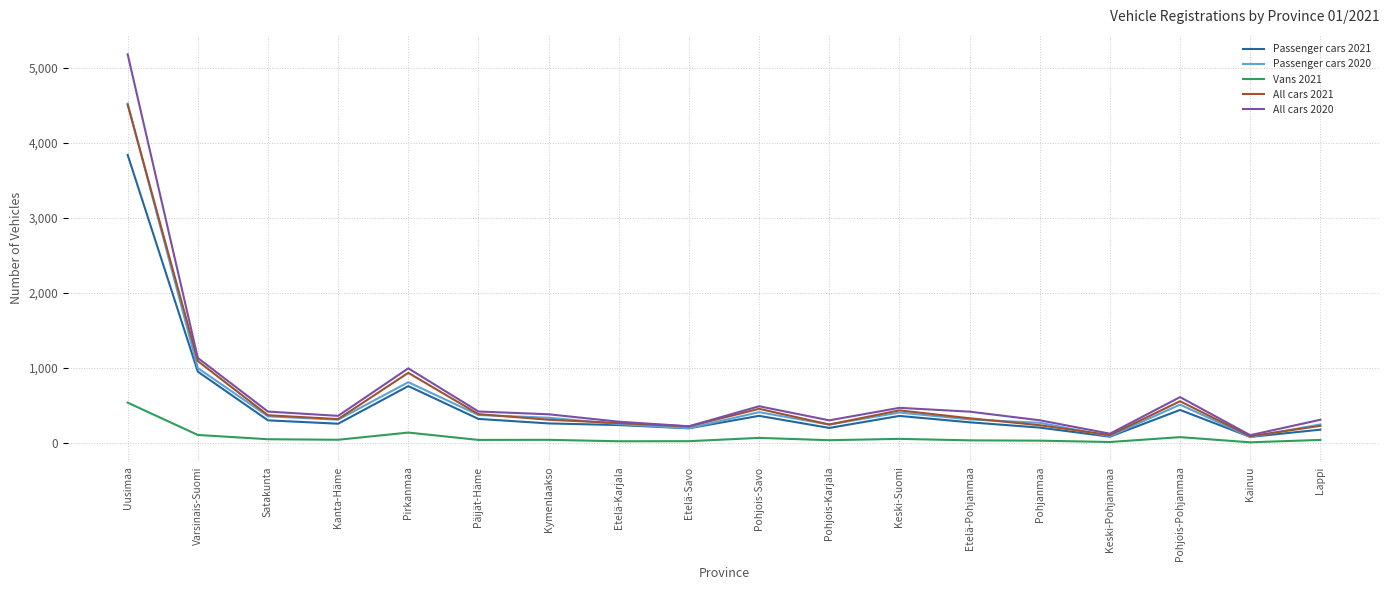

At which label is Passenger cars 2020 closest to 2300?

Varsinais-Suomi